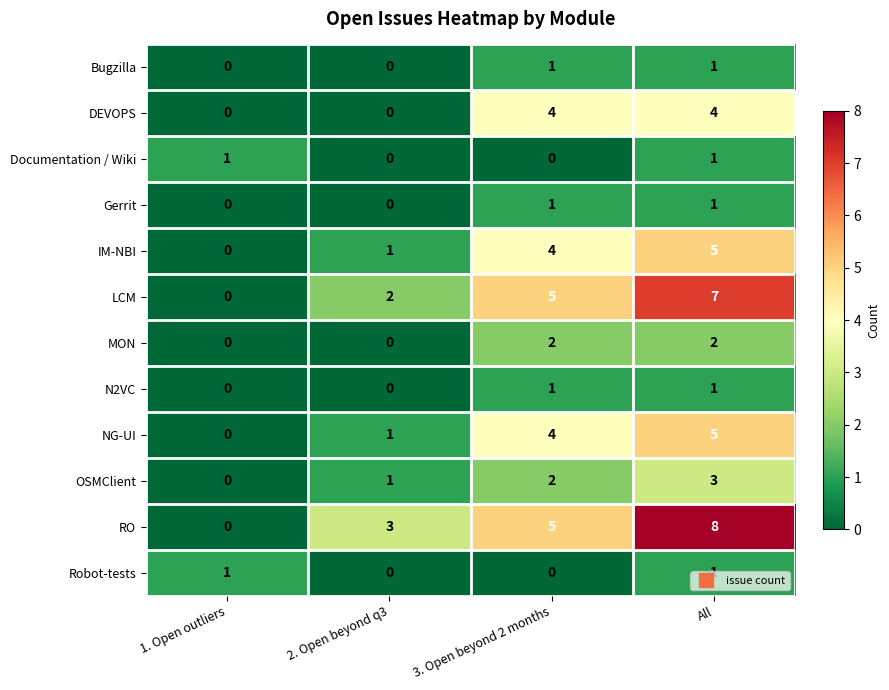

What is the greatest value displayed?

8